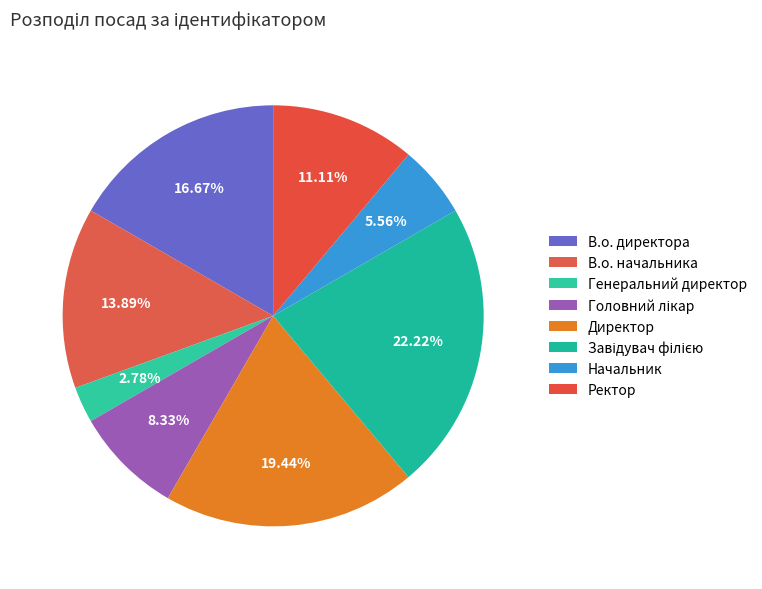

What percentage is the Головний лікар slice, to the nearest percent?

8%